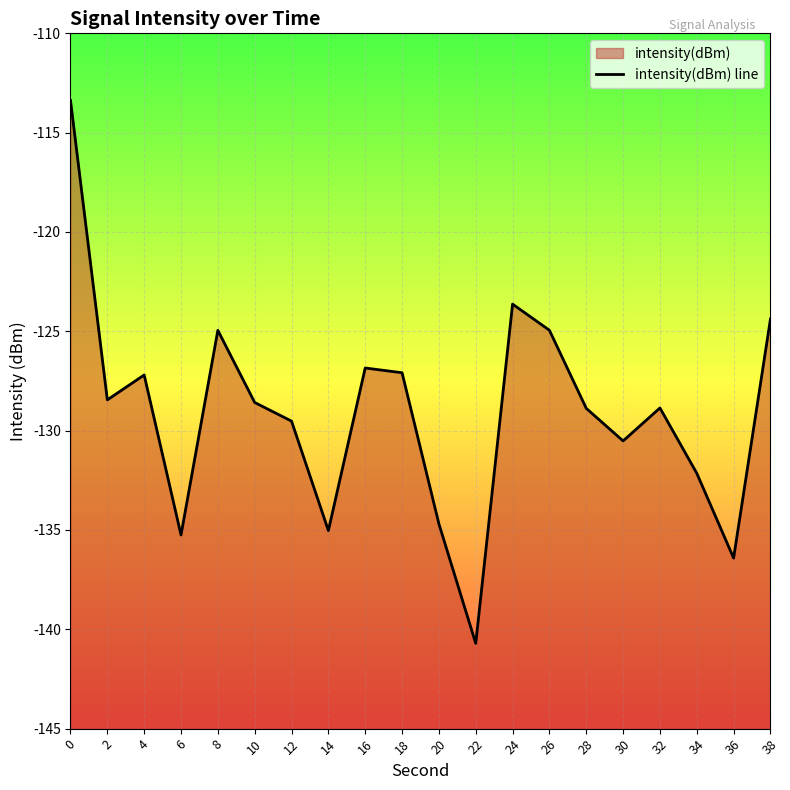

Is it true that the value at 12 is -129.5?

True